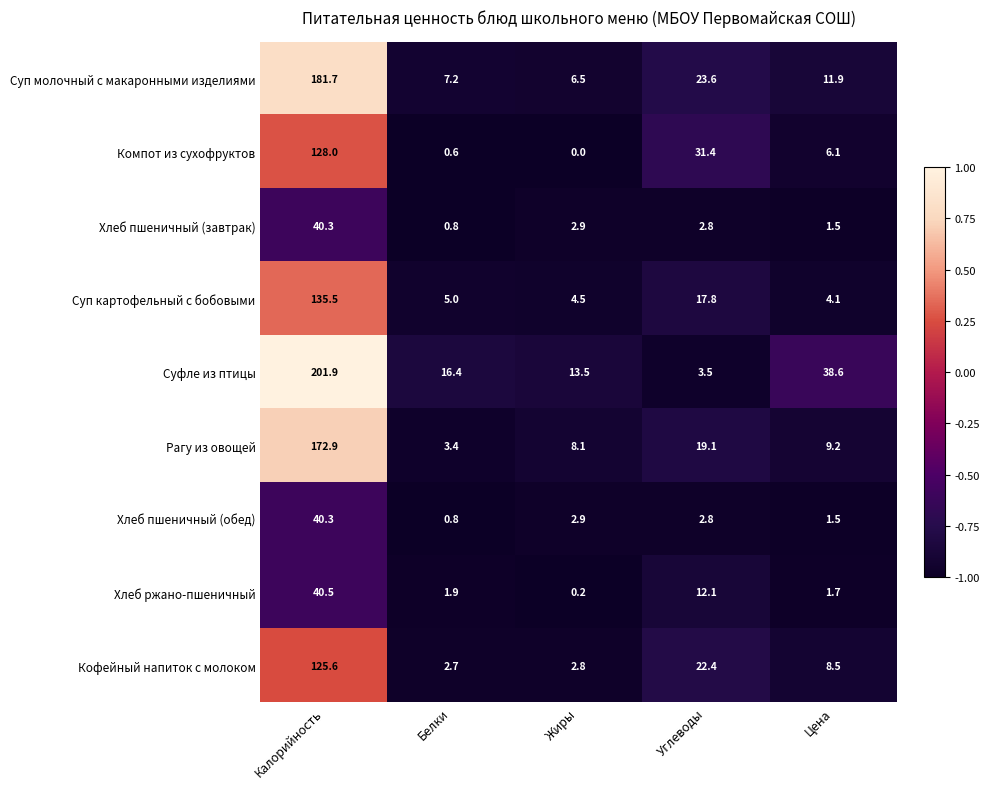

What is the total value across all series at Углеводы?

135.5